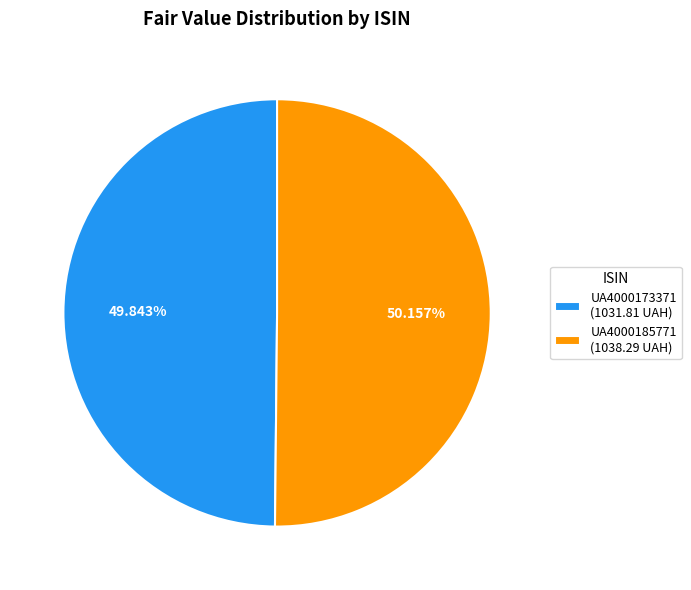

Approximately how many times larger is the value at UA4000185771 (1038.29 UAH) compared to UA4000173371 (1031.81 UAH)?

1.0